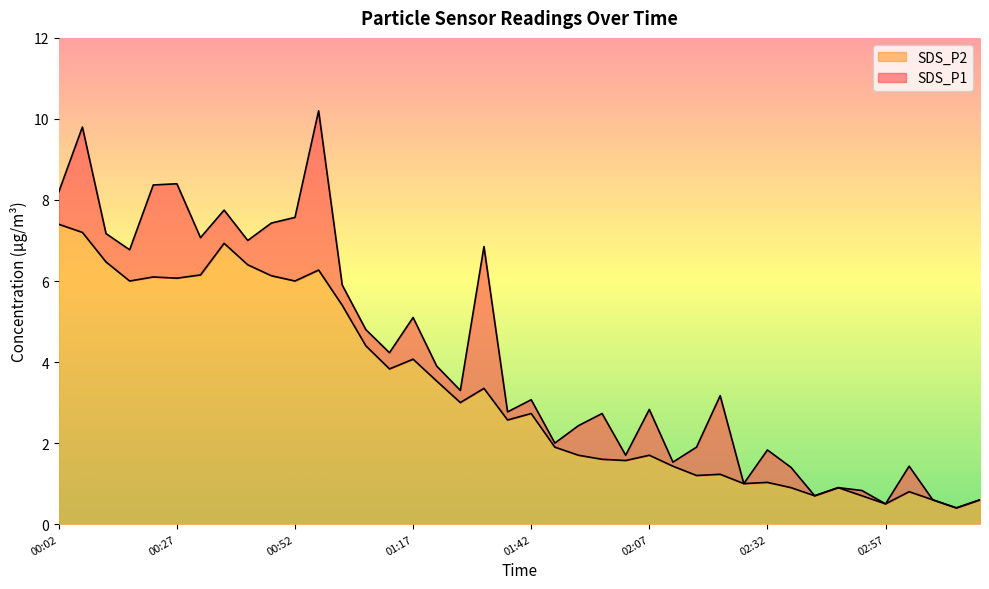

What is the minimum value shown in the chart?

0.4